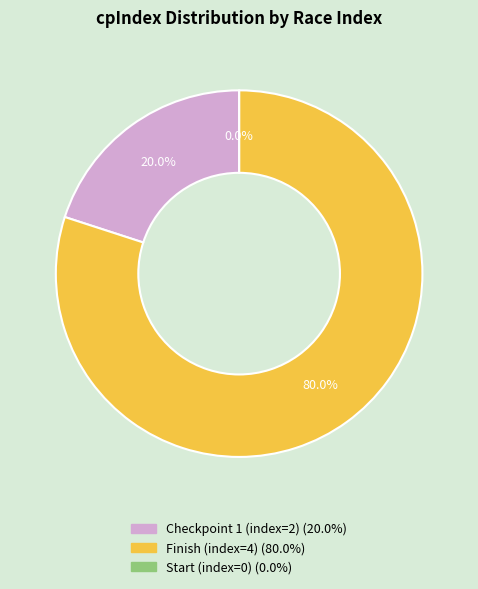

How many segments does this pie chart have?

3